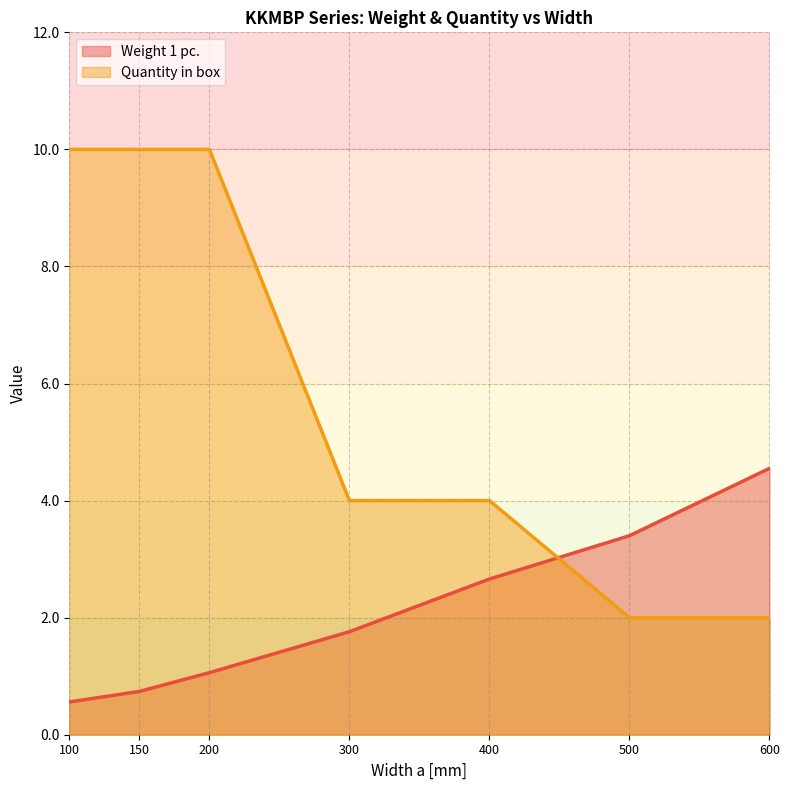

At which label is Quantity in box closest to 6?

300